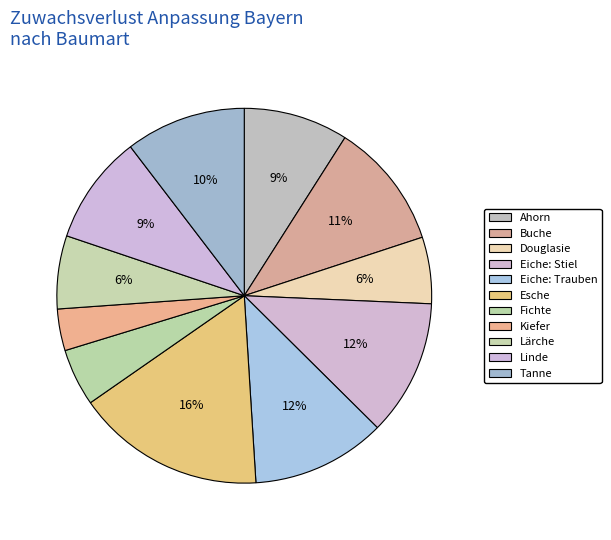

What is the smallest slice in the pie chart?

Kiefer